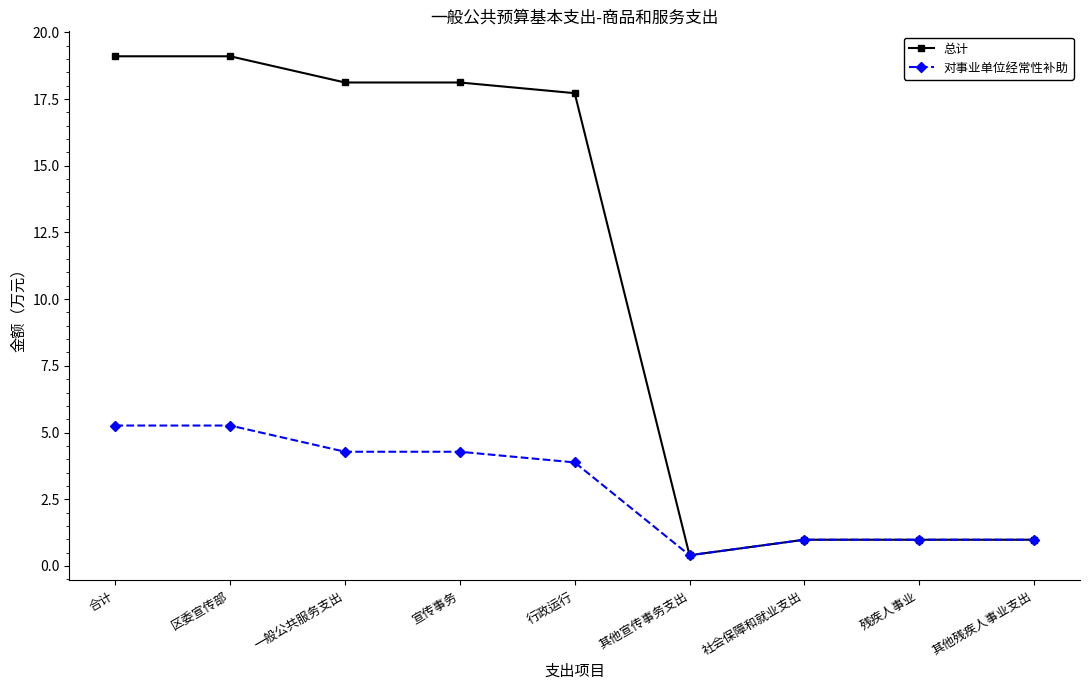

Reading left to right, what are all the values shown in this chart?

总计: 19.1	19.1	18.1	18.1	17.7	0.4	1.0	1.0	1.0
对事业单位经常性补助: 5.3	5.3	4.3	4.3	3.9	0.4	1.0	1.0	1.0